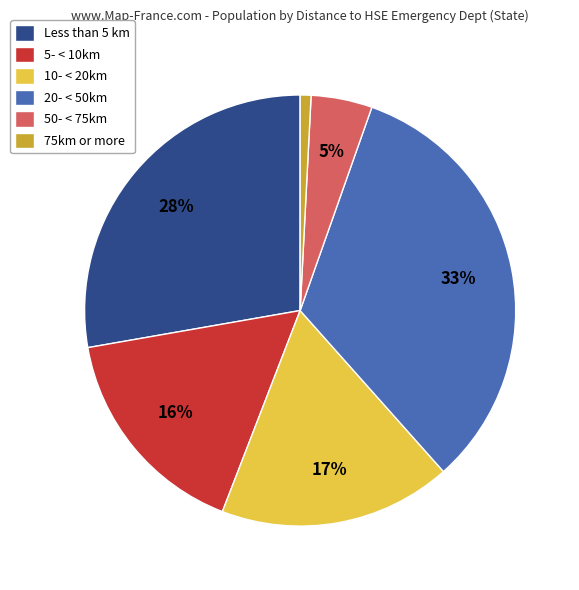

Which slice is the smallest?

75km or more